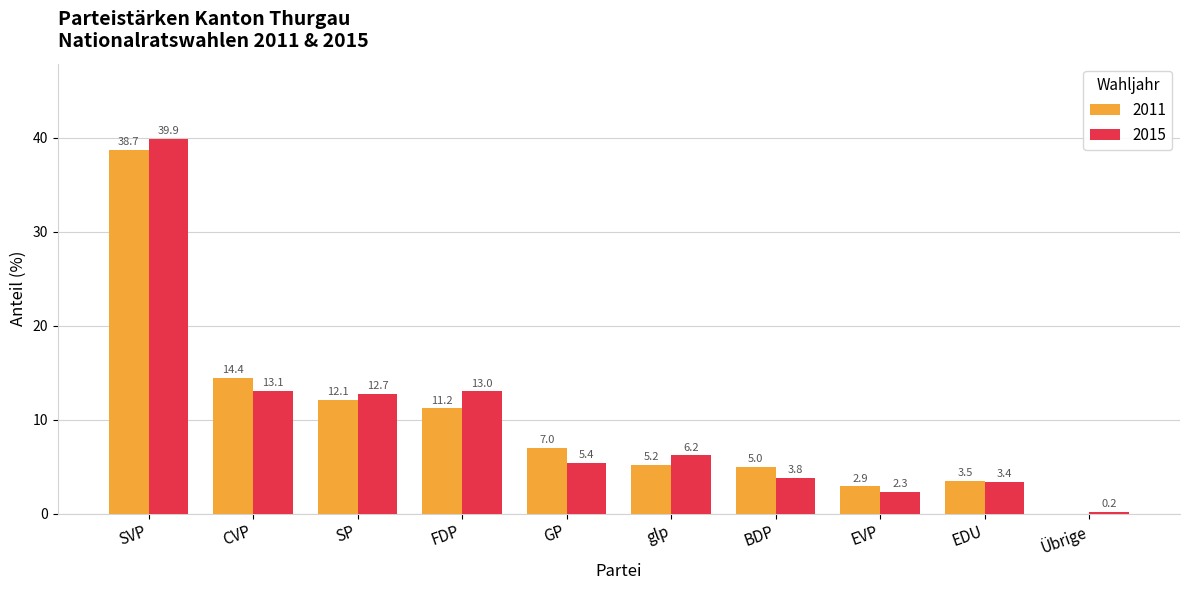

Which series changed the most between CVP and Übrige?

2011